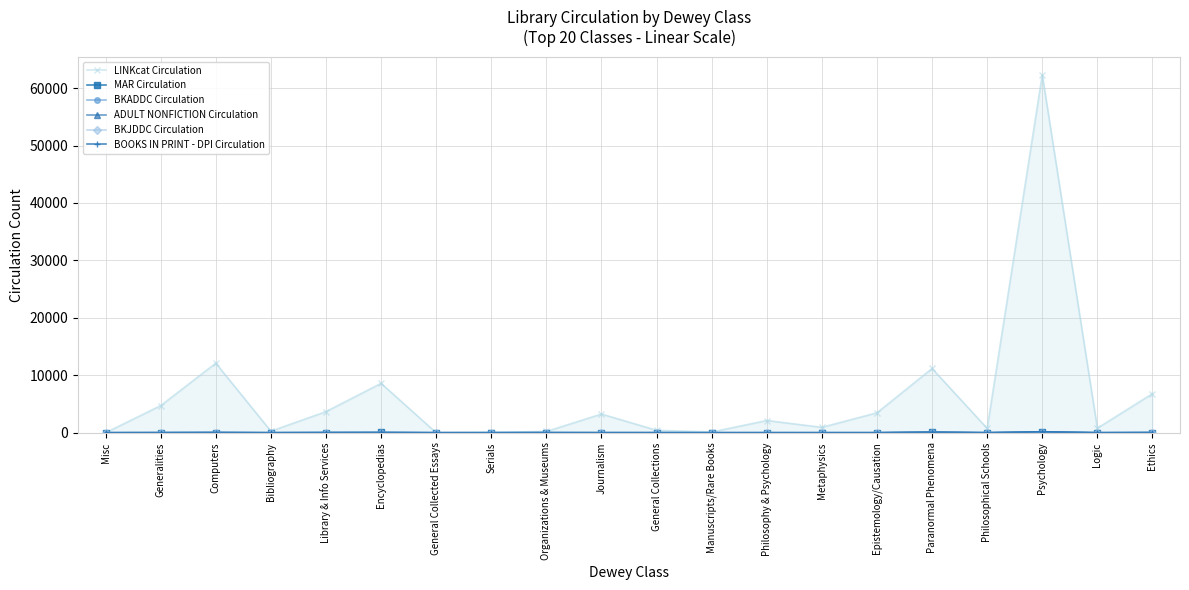

At how many categories does at least one series exceed 54440?

1